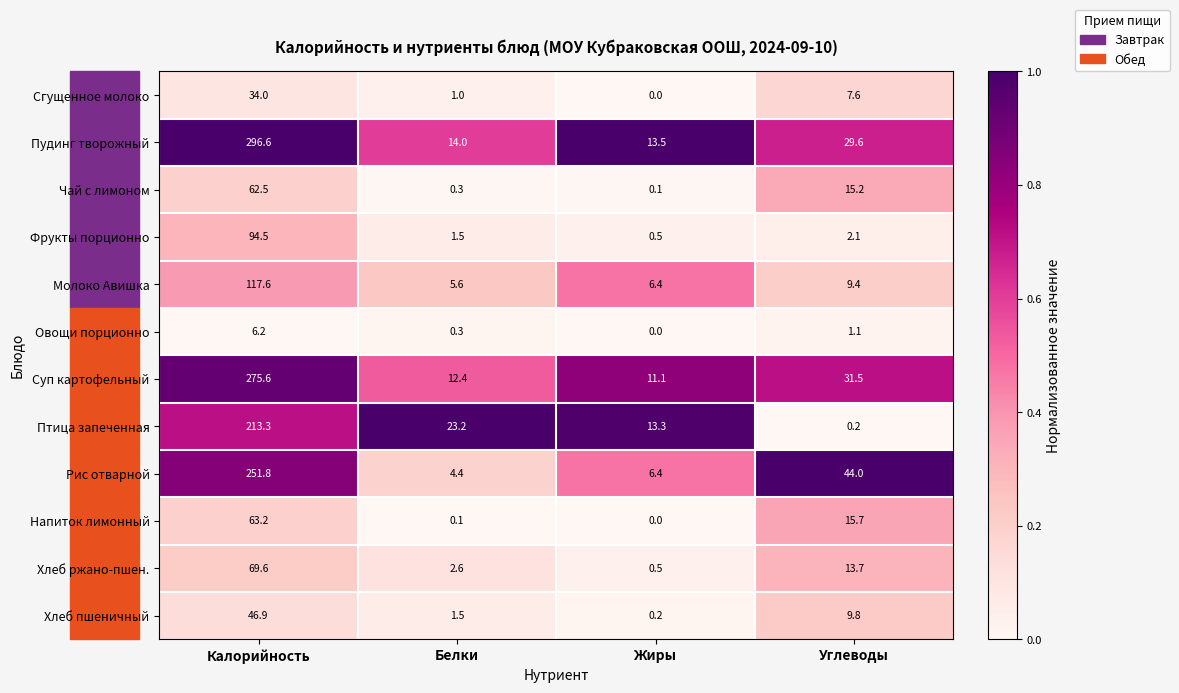

Where does the Птица запеченная series first go above 23?

Калорийность